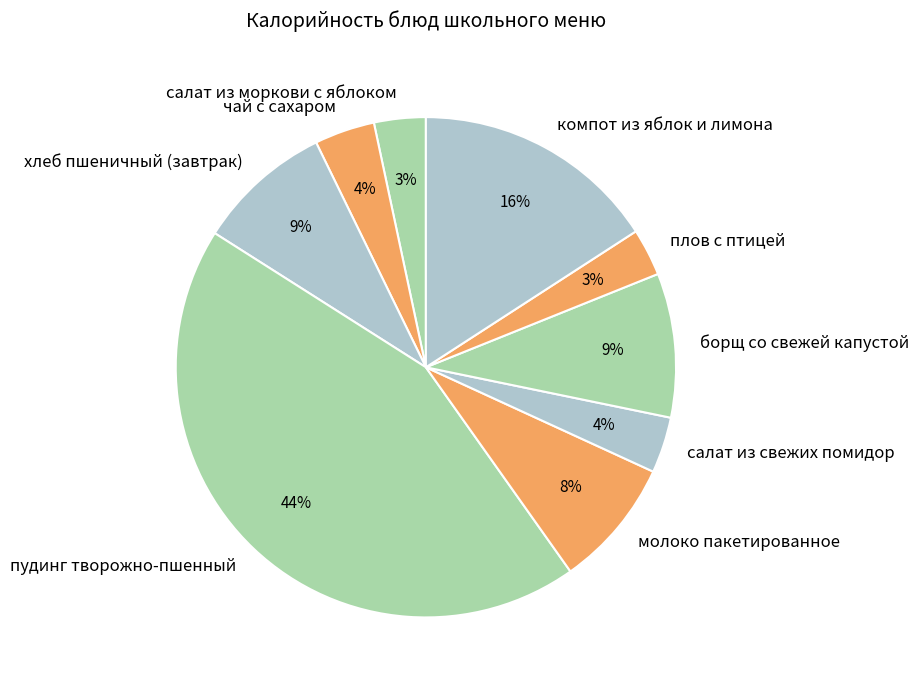

Between чай с сахаром and борщ со свежей капустой, which is larger?

борщ со свежей капустой